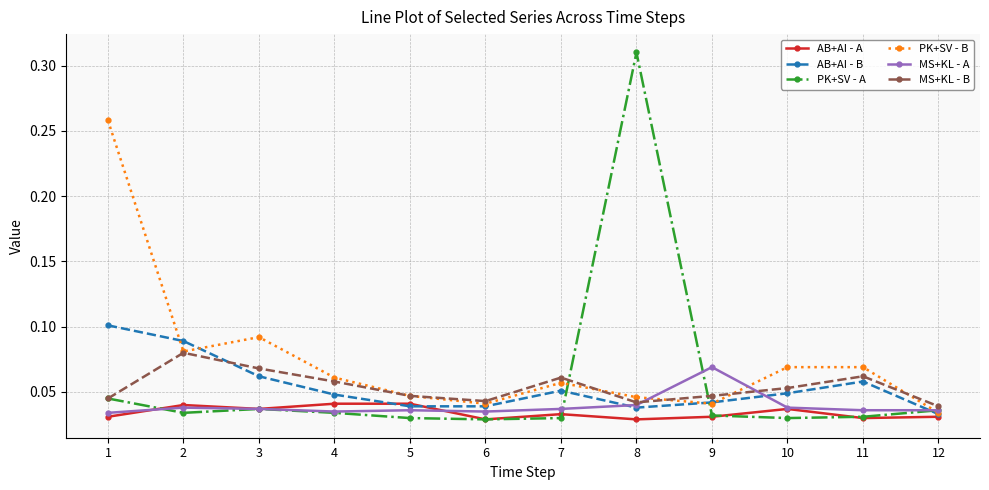

Count the MS+KL - B values in the range 0 to 1.

12